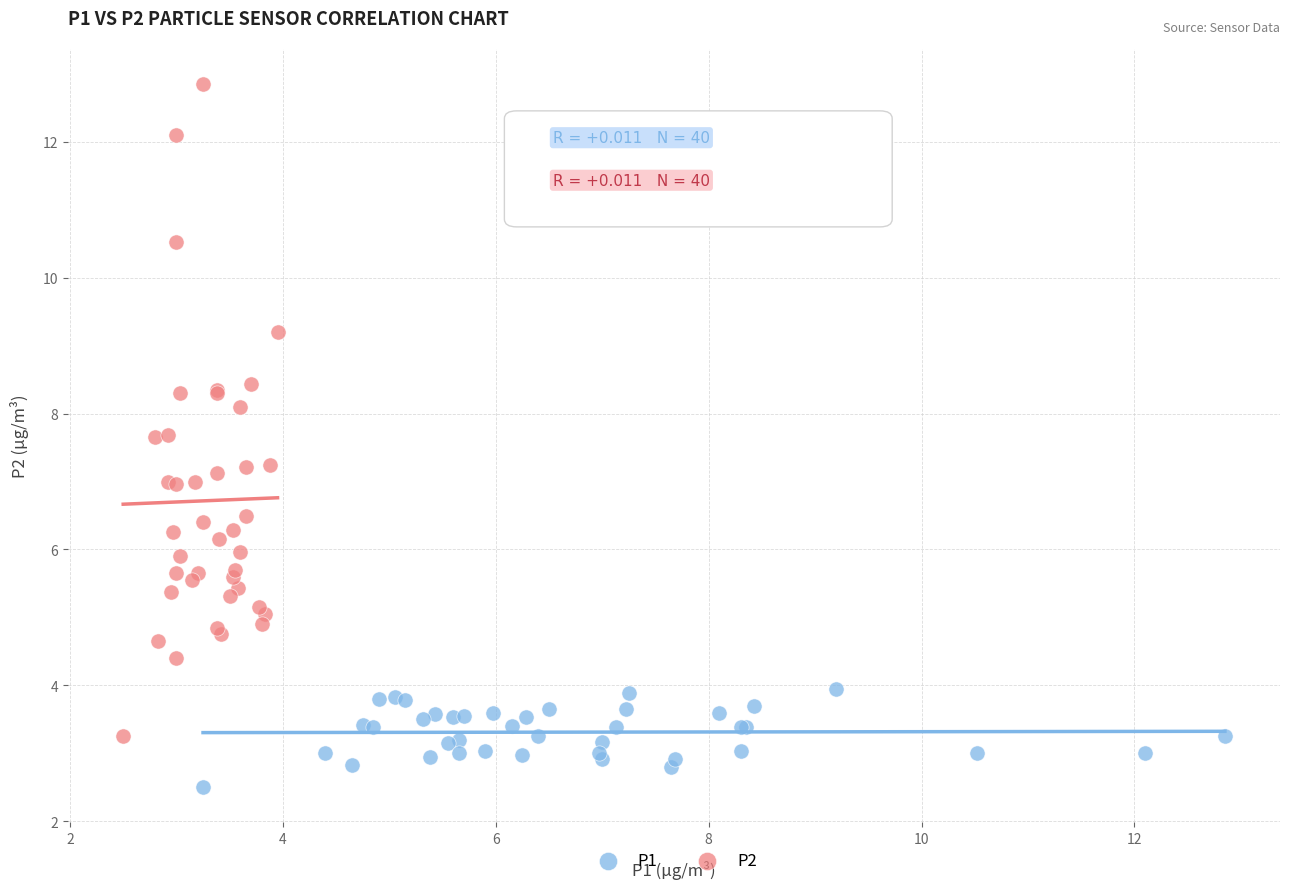

Which series has the largest Y range (max minus min)?

P2